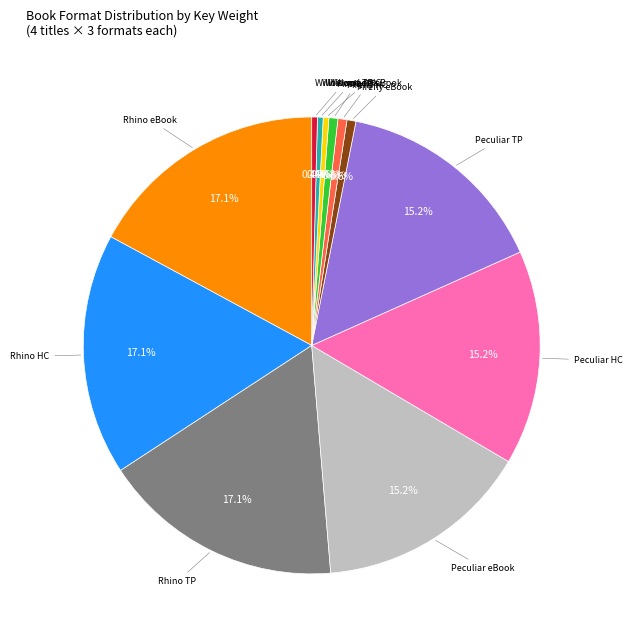

Is there any slice that represents more than half of the pie?

No